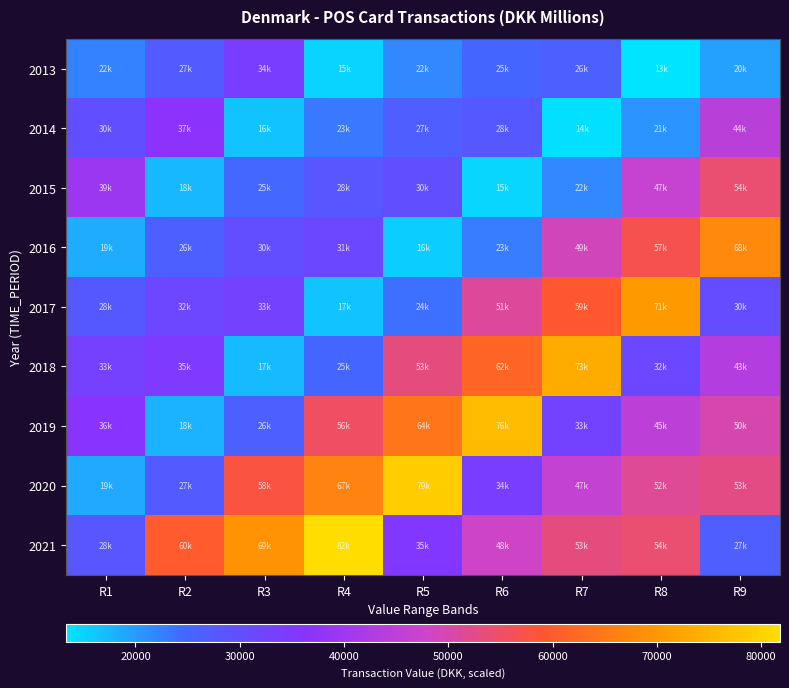

Which series has the largest total across all categories?

2021